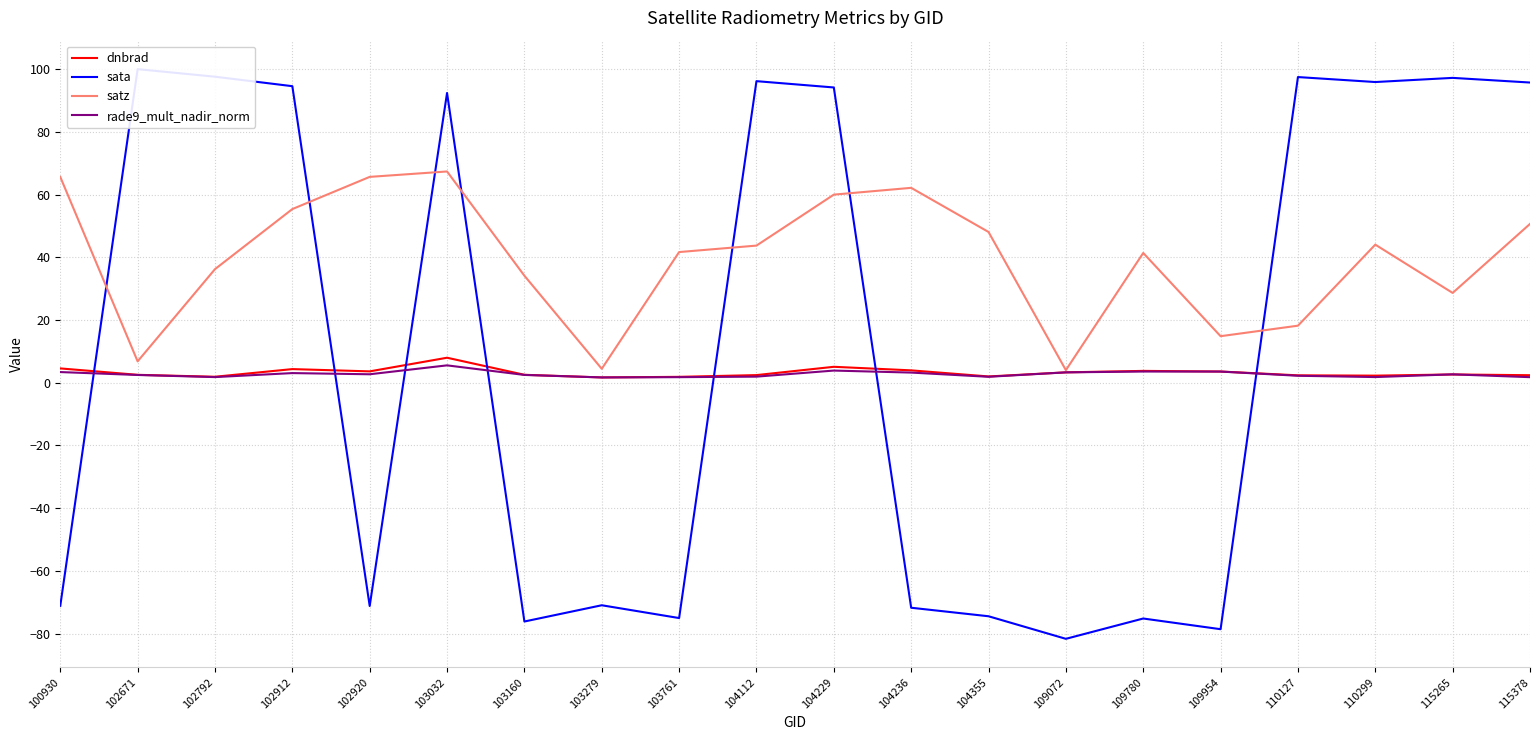

What is the sum of the dnbrad values at 103032 and 115378?

10.4